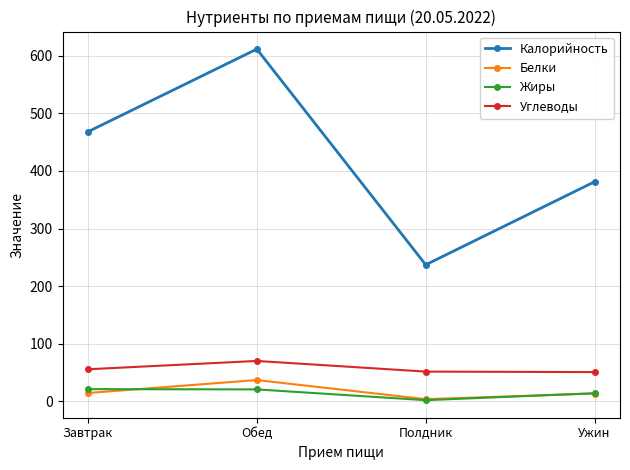

Which label corresponds to the largest value in the chart?

Обед